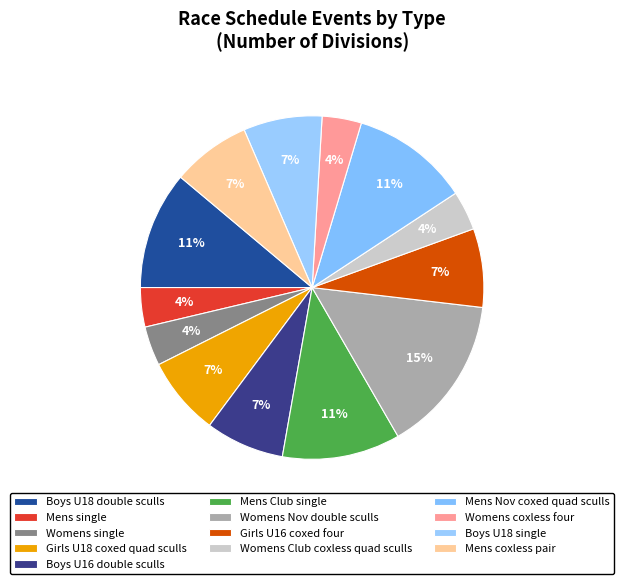

How many slices are in this pie chart?

13